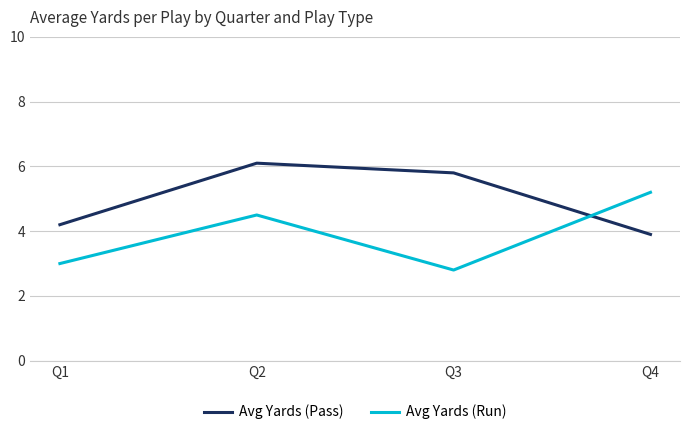

Which series ends up on top after the final intersection of Avg Yards (Run) and Avg Yards (Pass)?

Avg Yards (Run)